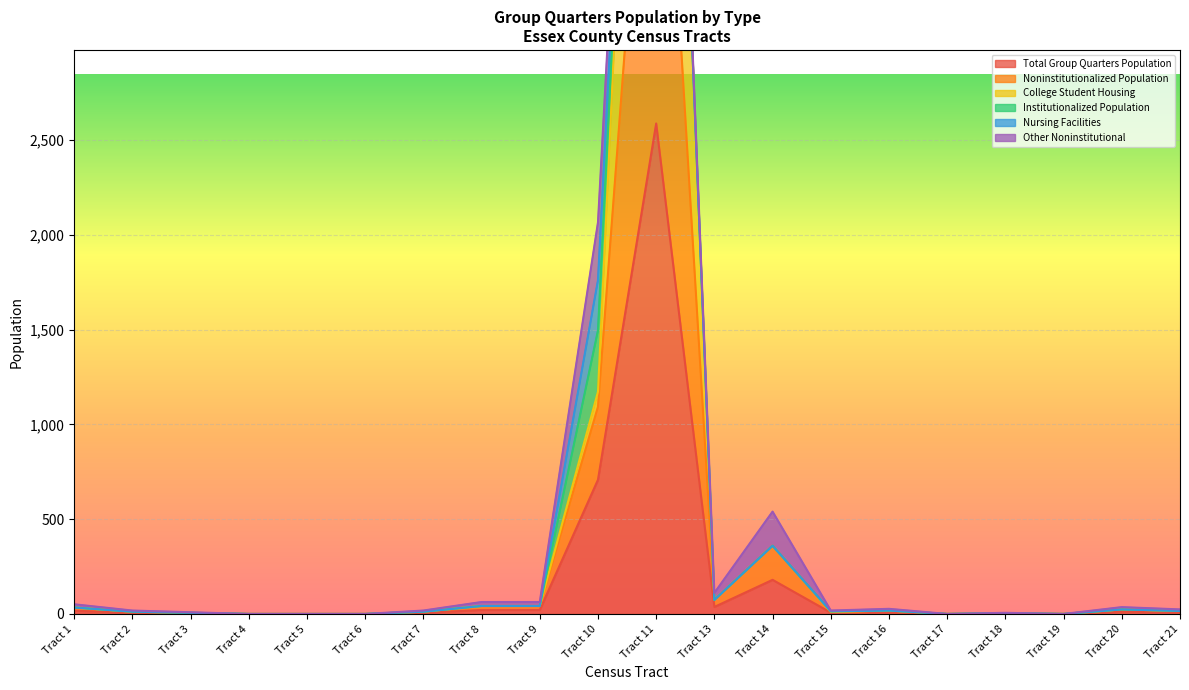

True or false: College Student Housing and Noninstitutionalized Population intersect in this chart.

False